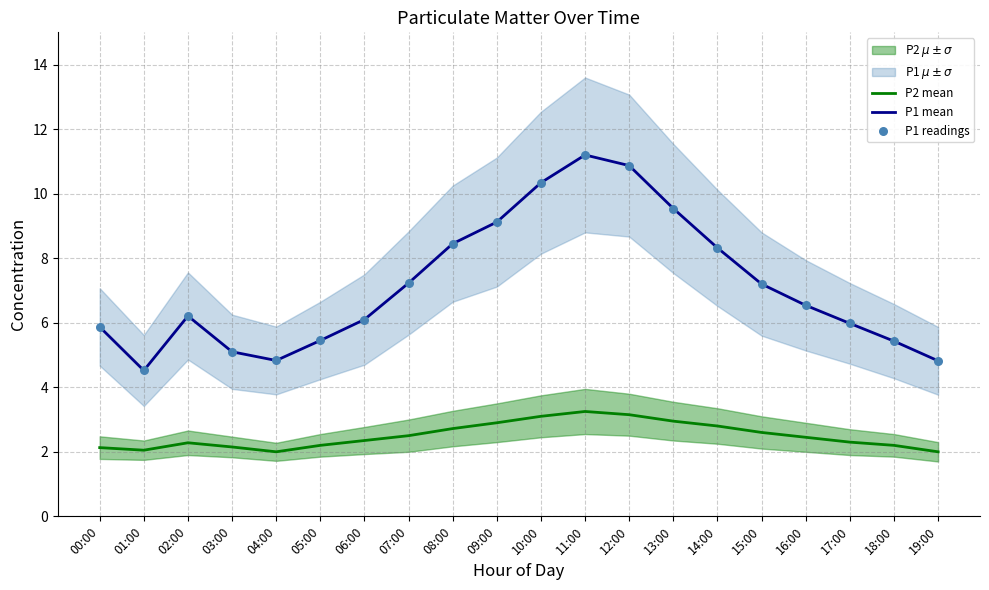

Which series reaches the maximum Y coordinate?

P1 mean